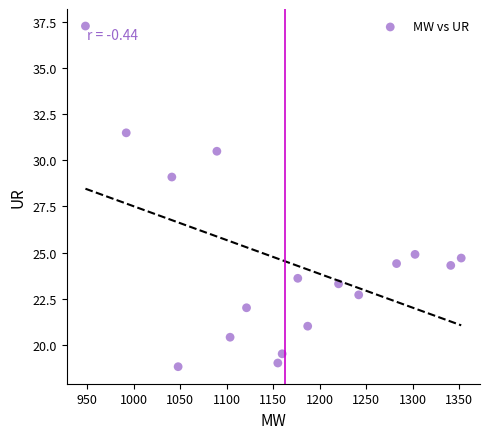

What Y value in the scatter plot is closest to 28?

29.1